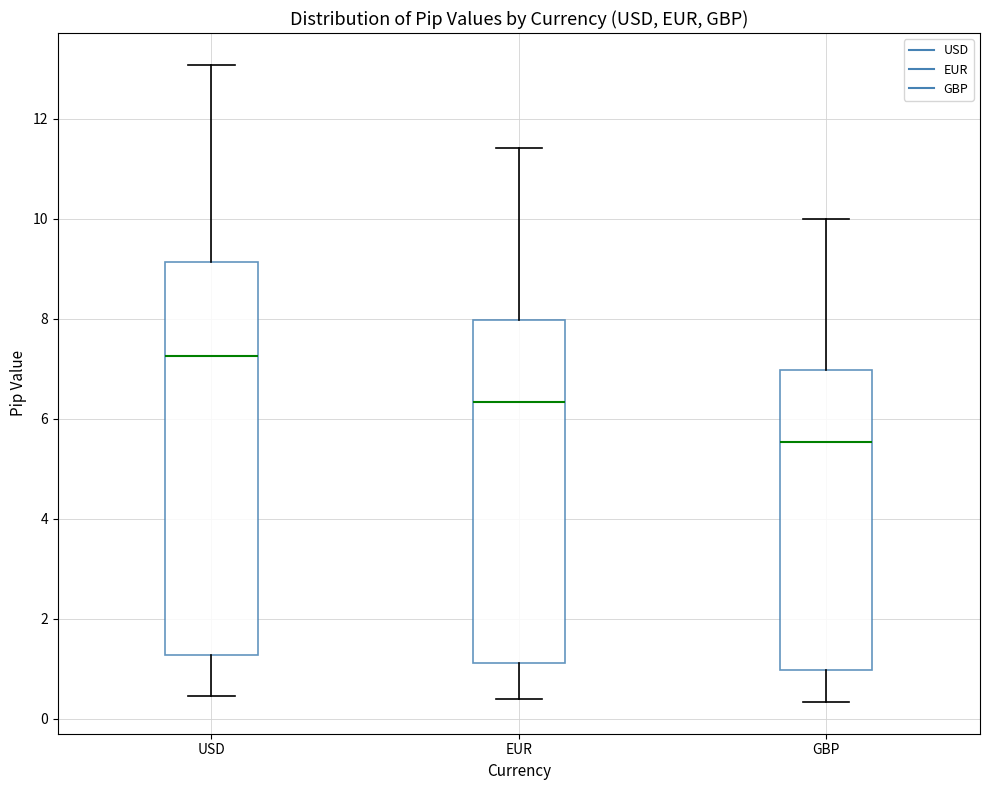

Where does the lower whisker of the box for USD end on the y-axis? The values are not printed on the chart, so give them approximately, as read against the axis.

0.4